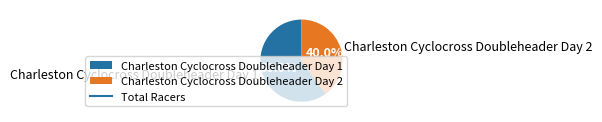

Which slice represents more than half of the pie?

Charleston Cyclocross Doubleheader Day 1